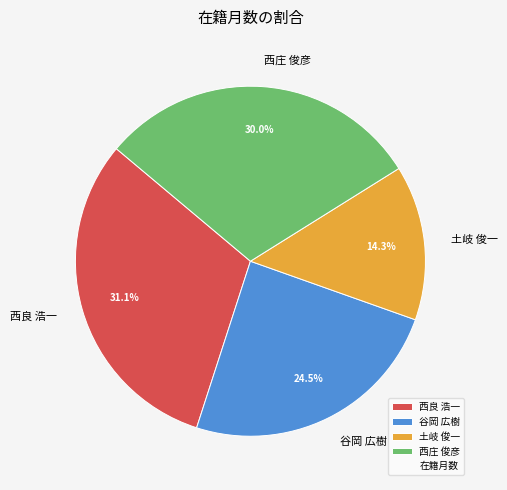

How many segments does this pie chart have?

4